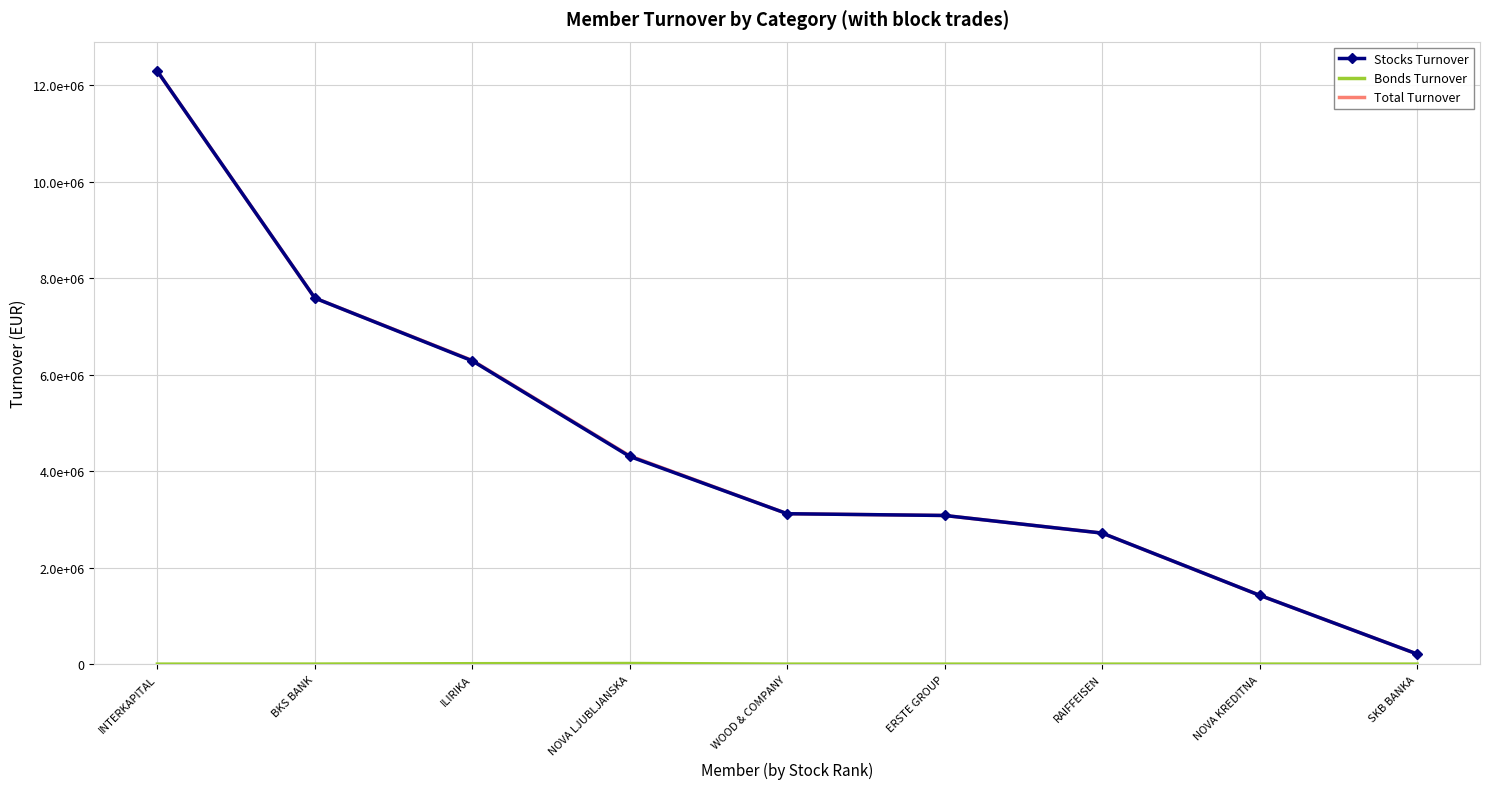

Reading left to right, transcribe all the data shown in this chart.

Stocks Turnover: 12291310.2	7589049.8	6287995.0	4304975.1	3118237.3	3081805.6	2716653.0	1427913.6	210359.8
Bonds Turnover: 0.0	790.4	8569.6	12584.0	0.0	0.0	0.0	436.8	166.4
Total Turnover: 12291310.2	7589840.2	6296564.6	4317559.1	3118237.3	3081805.6	2716653.0	1428350.4	210526.2